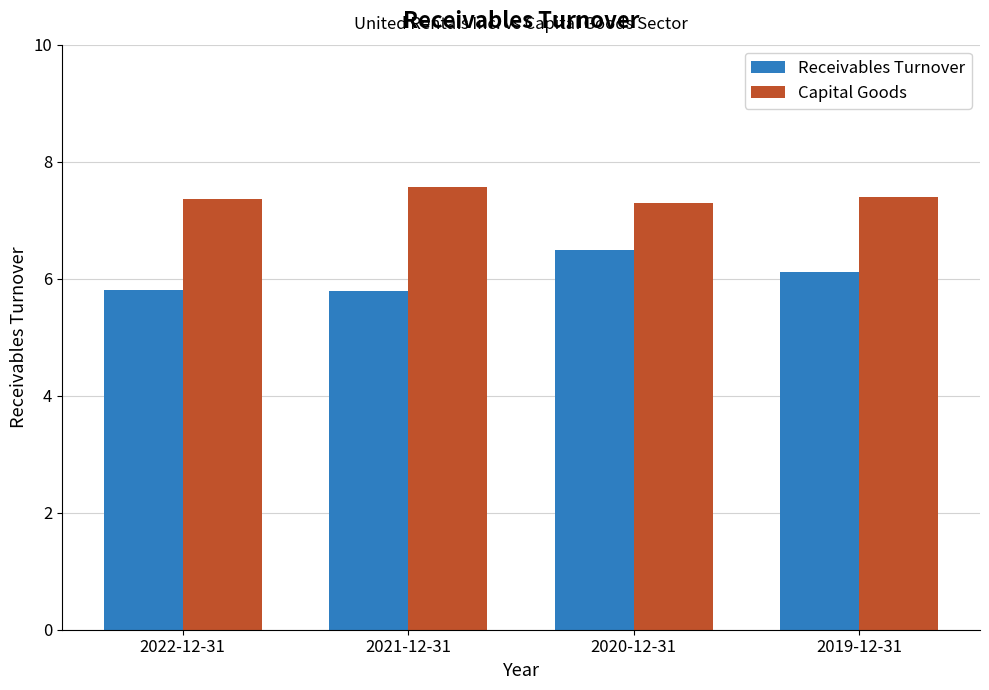

What is the highest value of the Receivables Turnover series?

6.5